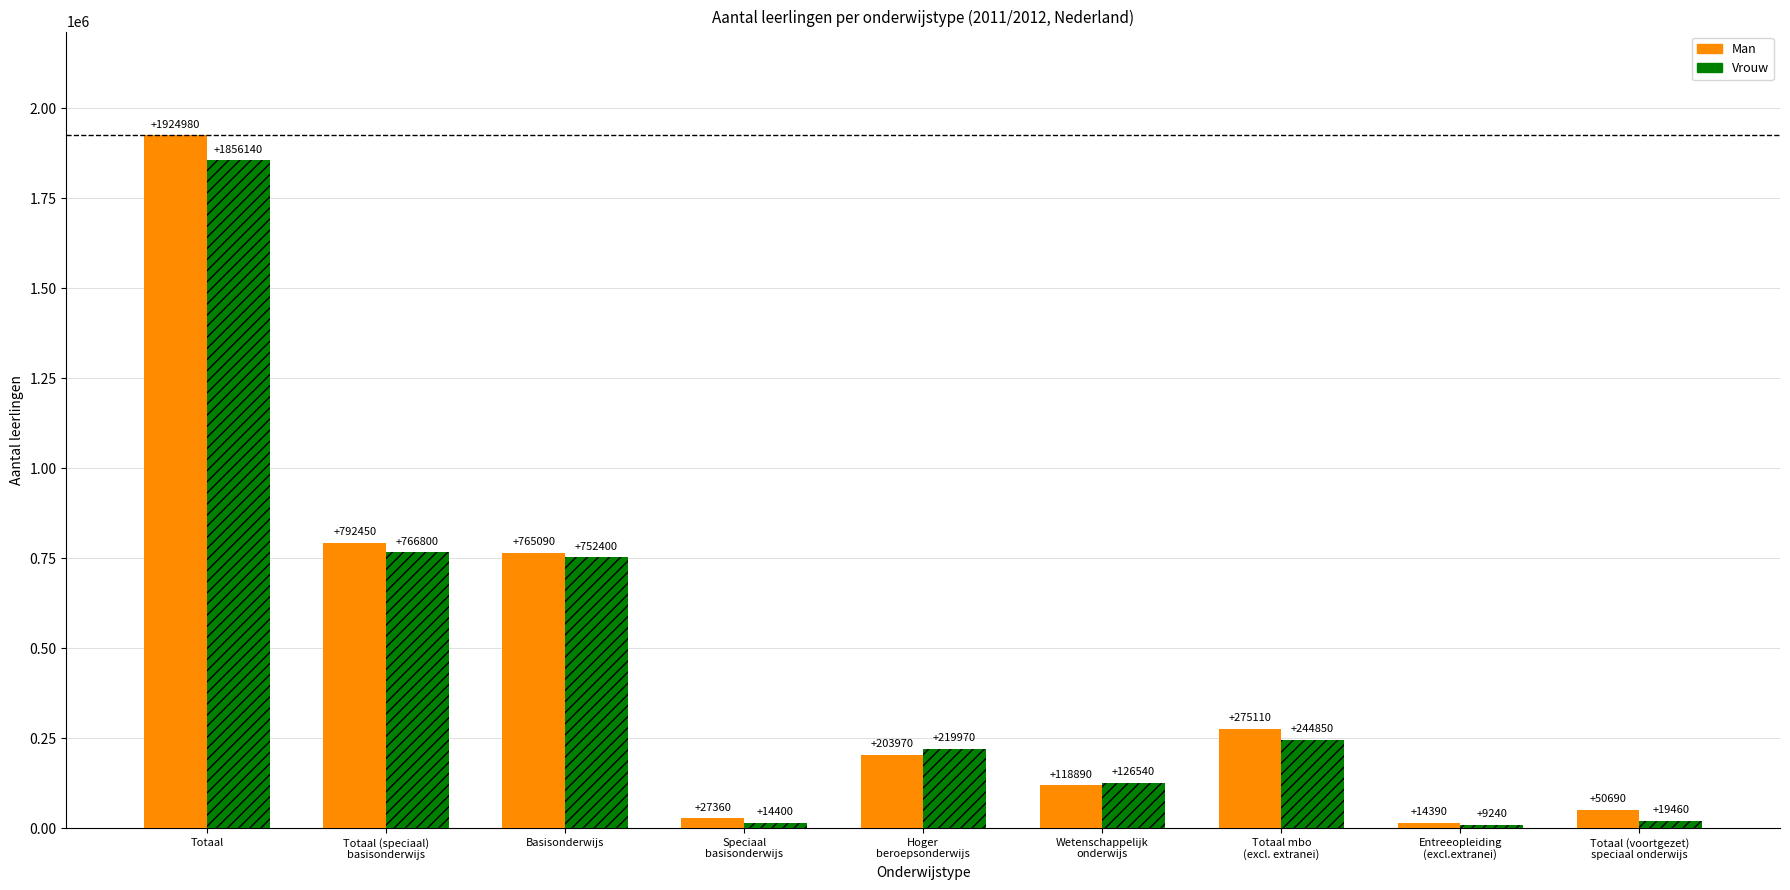

Are the bars grouped side by side (vs. stacked)?

Yes